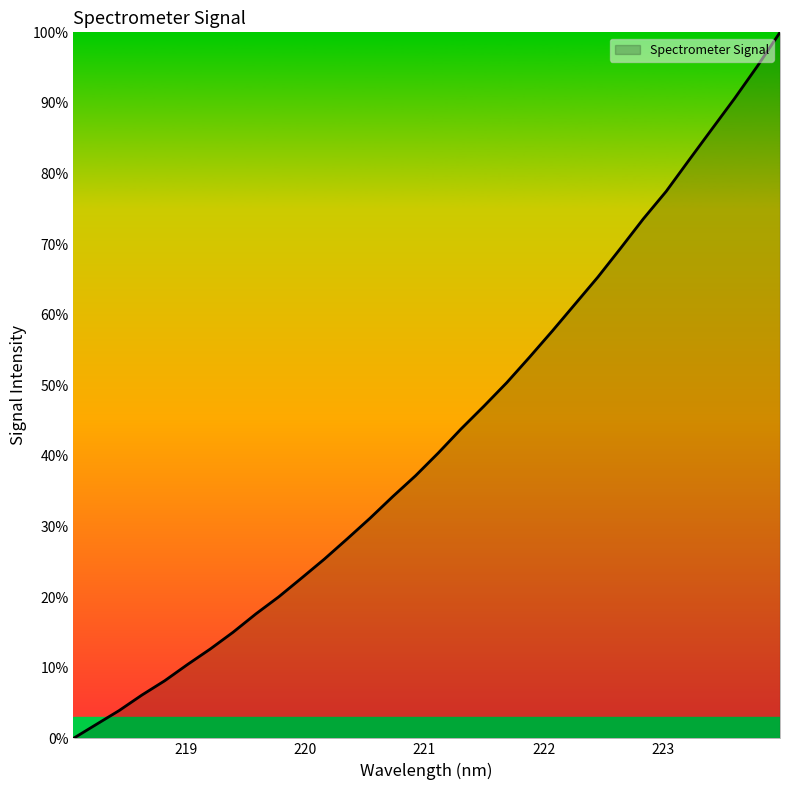

Is this an area chart (filled region under the line)?

Yes